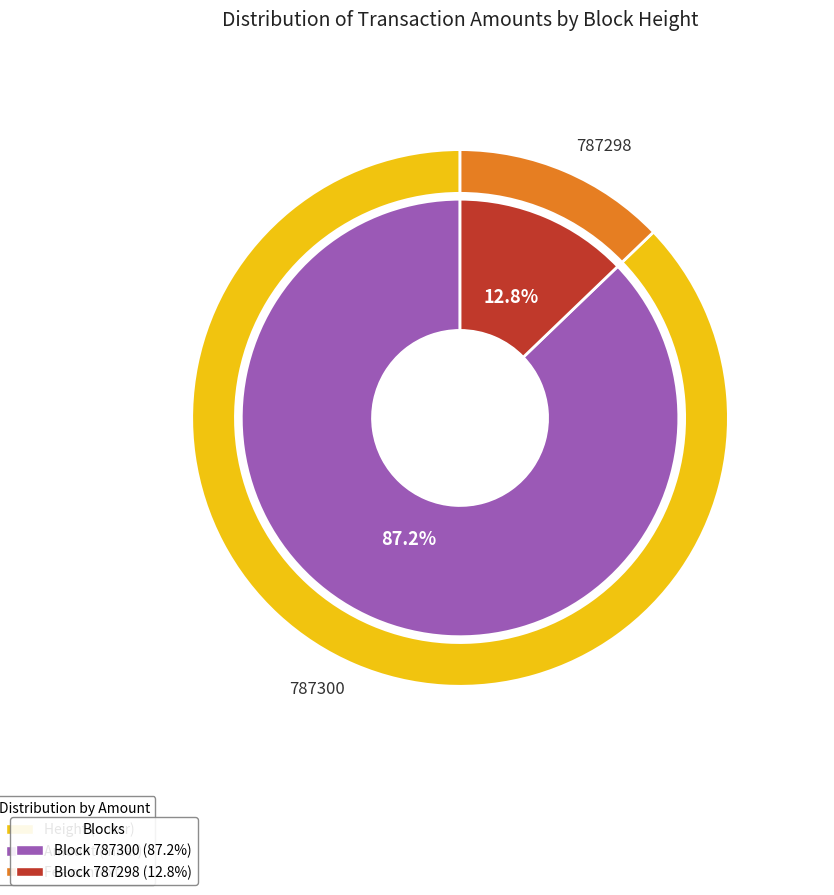

Does any single category account for the majority?

Yes